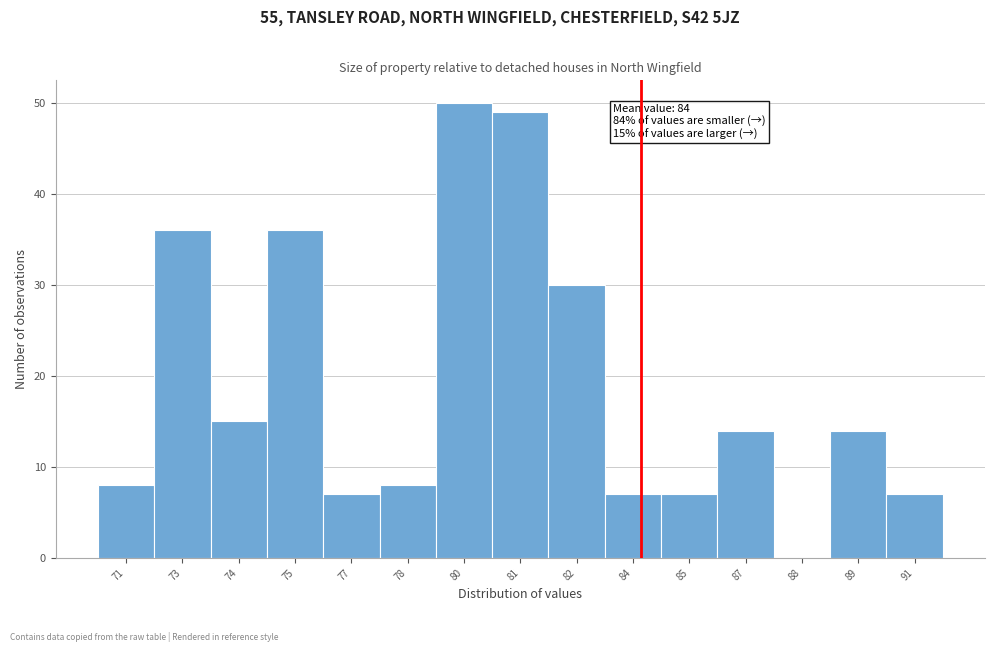

Reading left to right, list all the values displayed in this chart.

71=8	73=36	74=15	75=36	77=7	78=8	80=50	81=49	82=30	84=7	85=7	87=14	88=0	89=14	91=7